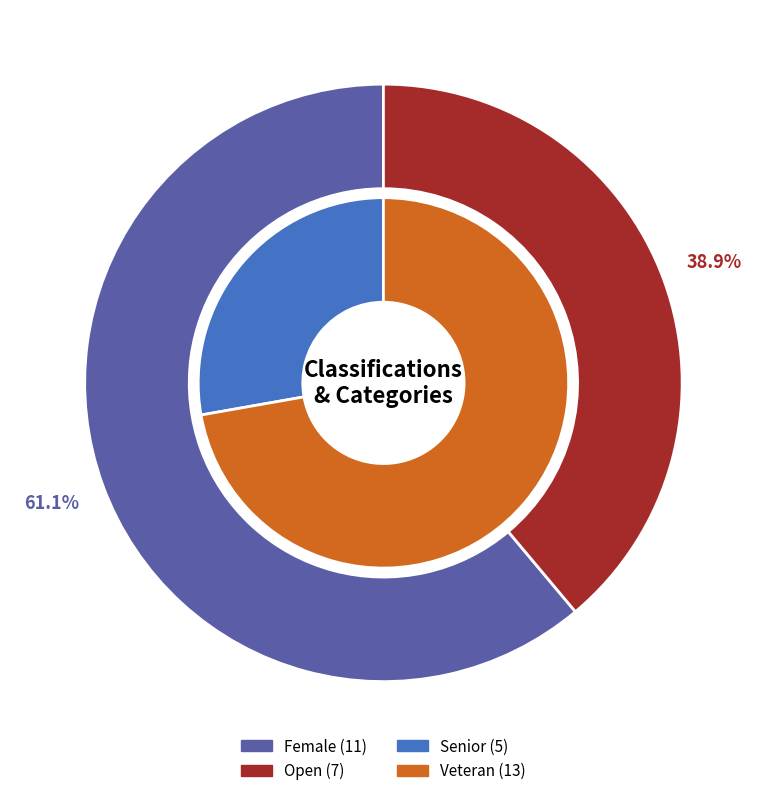

Do category_Senior and Female together represent more than half of the pie?

No